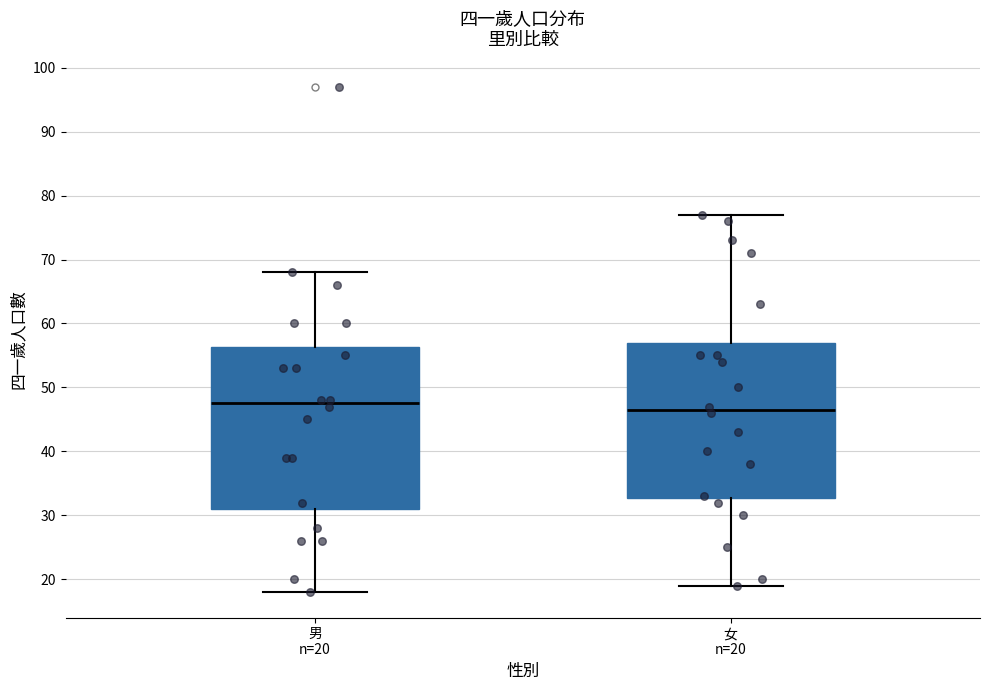

Where does the upper whisker of the box for 女 n=20 end on the y-axis? The values are not printed on the chart, so give them approximately, as read against the axis.

77